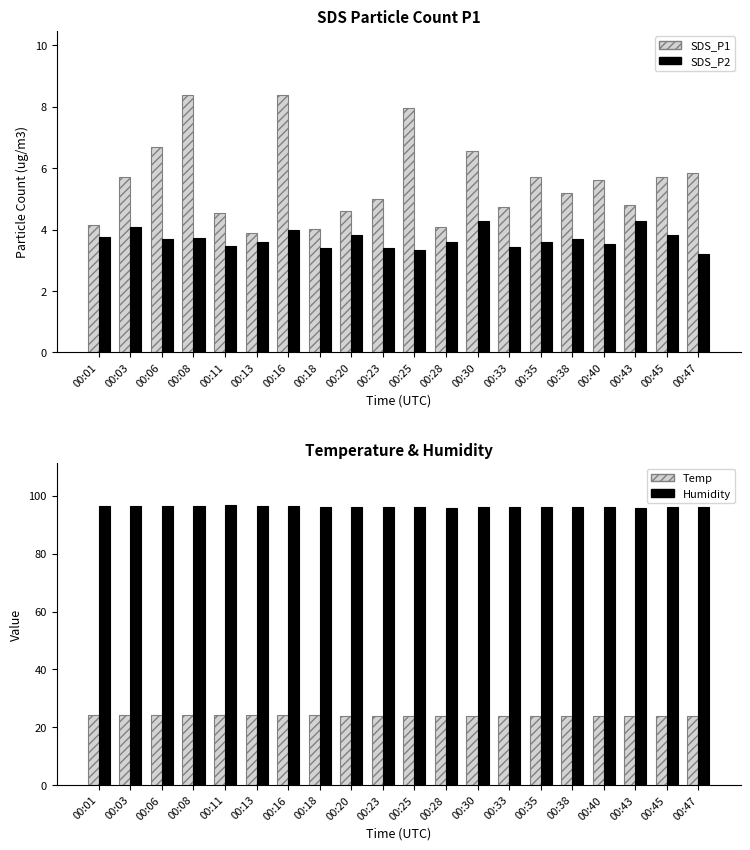

What is the difference between the second highest and minimum values in the Temp series?

0.4